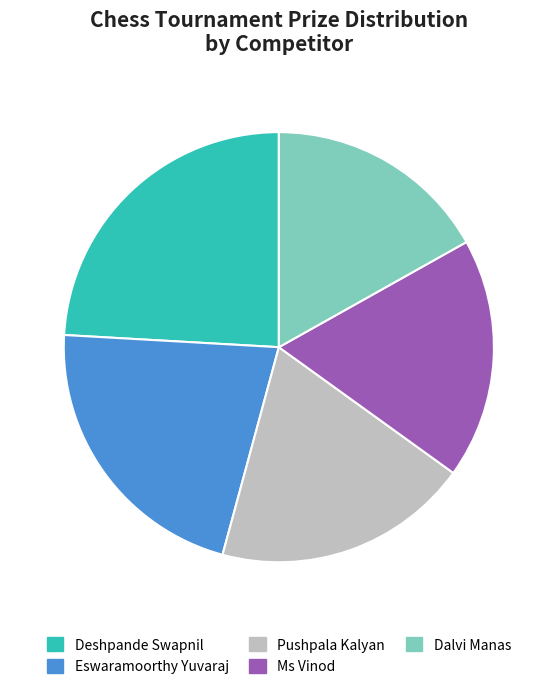

The Pushpala Kalyan slice represents 8% of the pie. True or false?

False